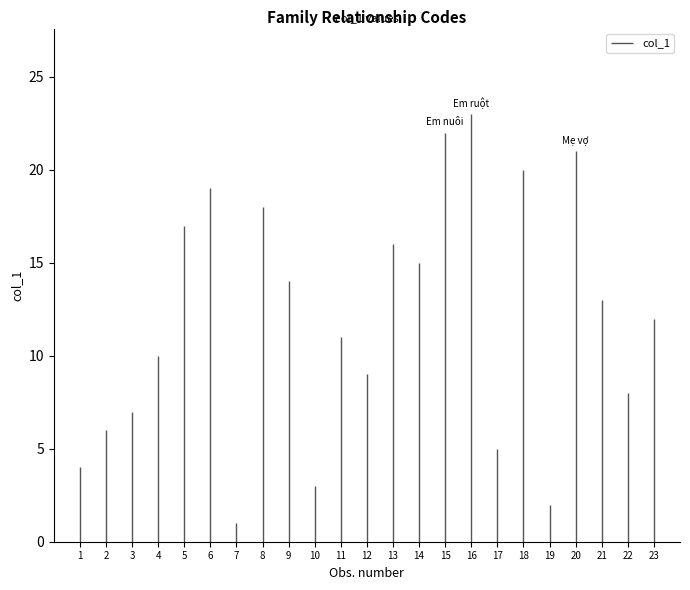

Reading right to left, what are all the values shown in this chart?

Vợ=12	Ông nội=8	Ông ngoại=13	Mẹ vợ=21	Mẹ ruột=2	Mẹ nuôi=20	Mẹ chồng=5	Em ruột=23	Em nuôi=22	Con ruột=15	Con nuôi=16	Cô ruột=9	Chồng=11	Chị ruột=3	Cháu ruột=14	Cha vợ=18	Cha ruột=1	Cha nuôi=19	Cha chồng=17	Bác ruột=10	Bà nội=7	Bà ngoại=6	Anh ruột=4